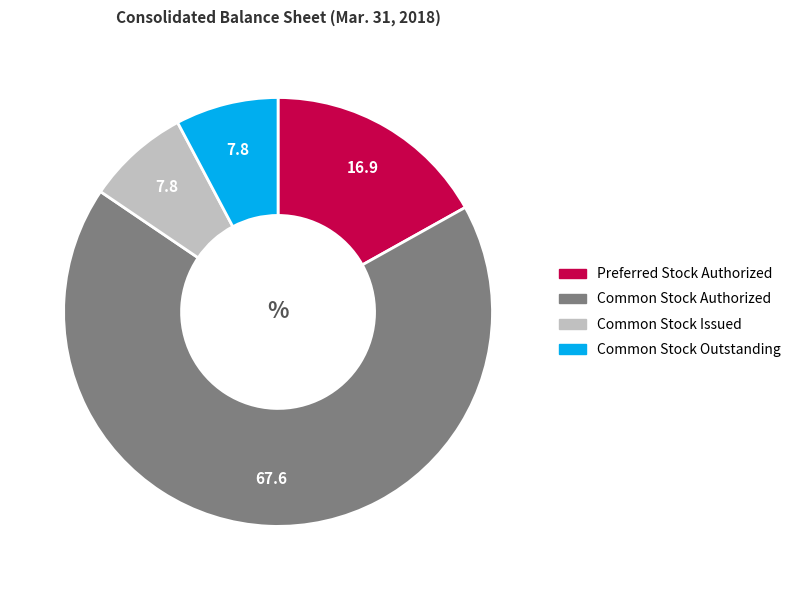

Is there any slice that represents more than half of the pie?

Yes